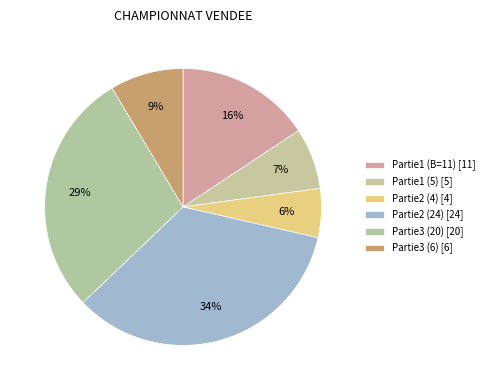

To the nearest percent, what percentage of the pie is Partie3 (6)?

9%